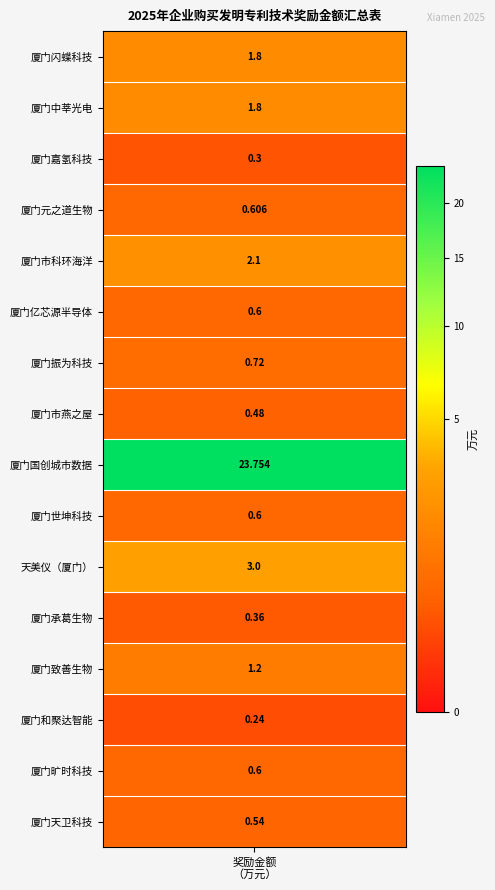

What is the approximate value at 10?

3.0